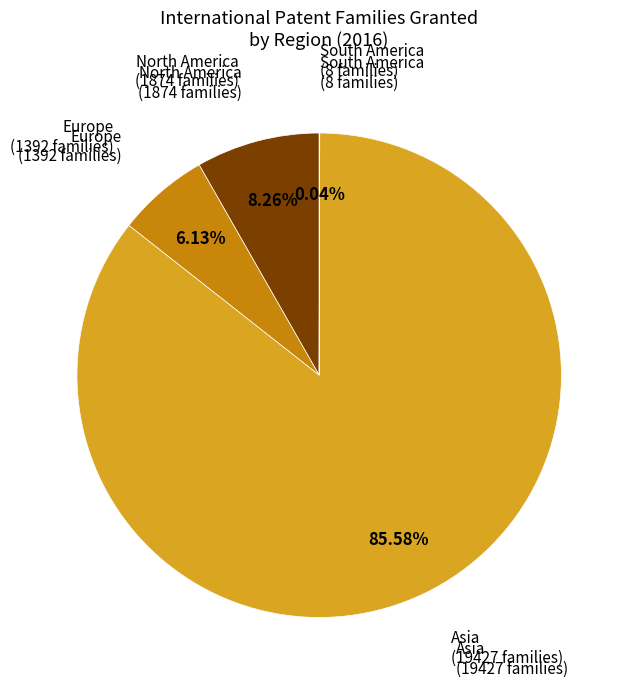

Is the sum of North America and Asia greater than half?

Yes